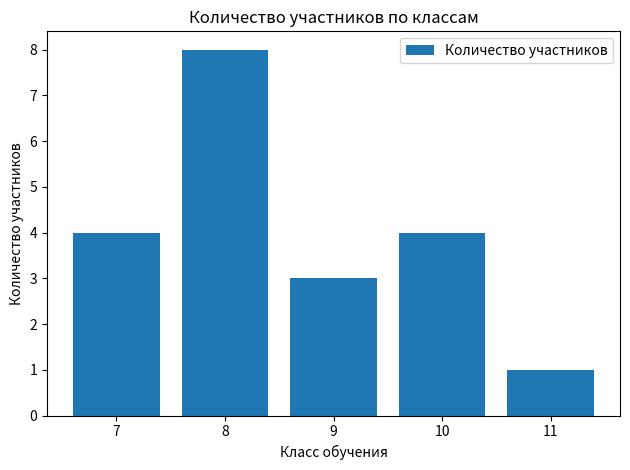

Reading left to right, extract all data points from this chart.

4	8	3	4	1